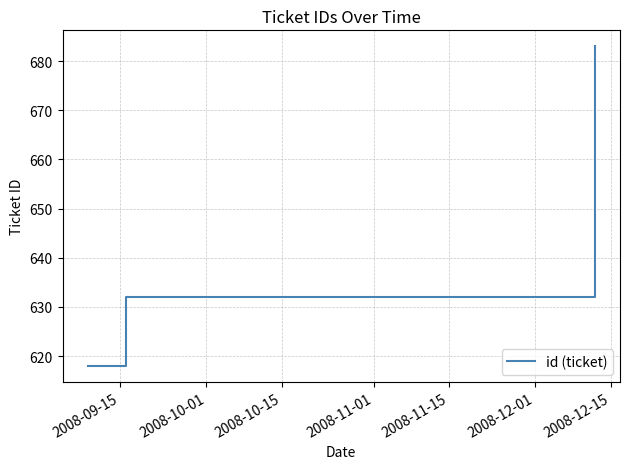

What is the greatest value displayed?

683